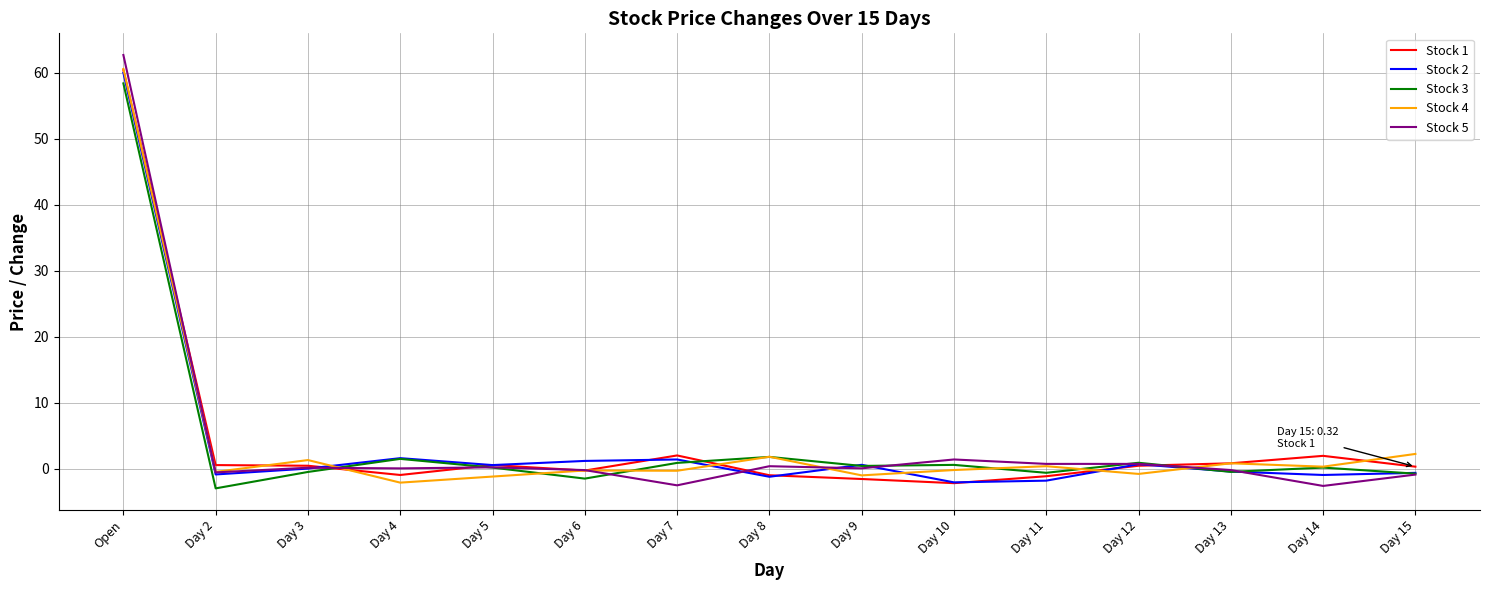

At how many categories does at least one series exceed 3?

1